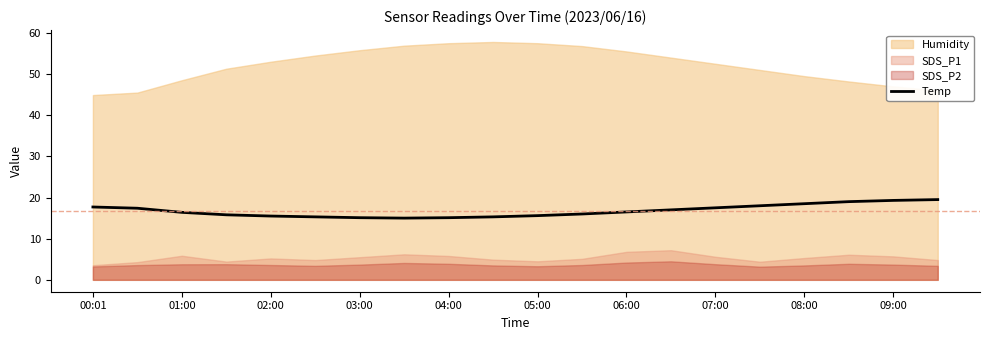

The Temp series shows 6.3 at 09:00. True or false?

False